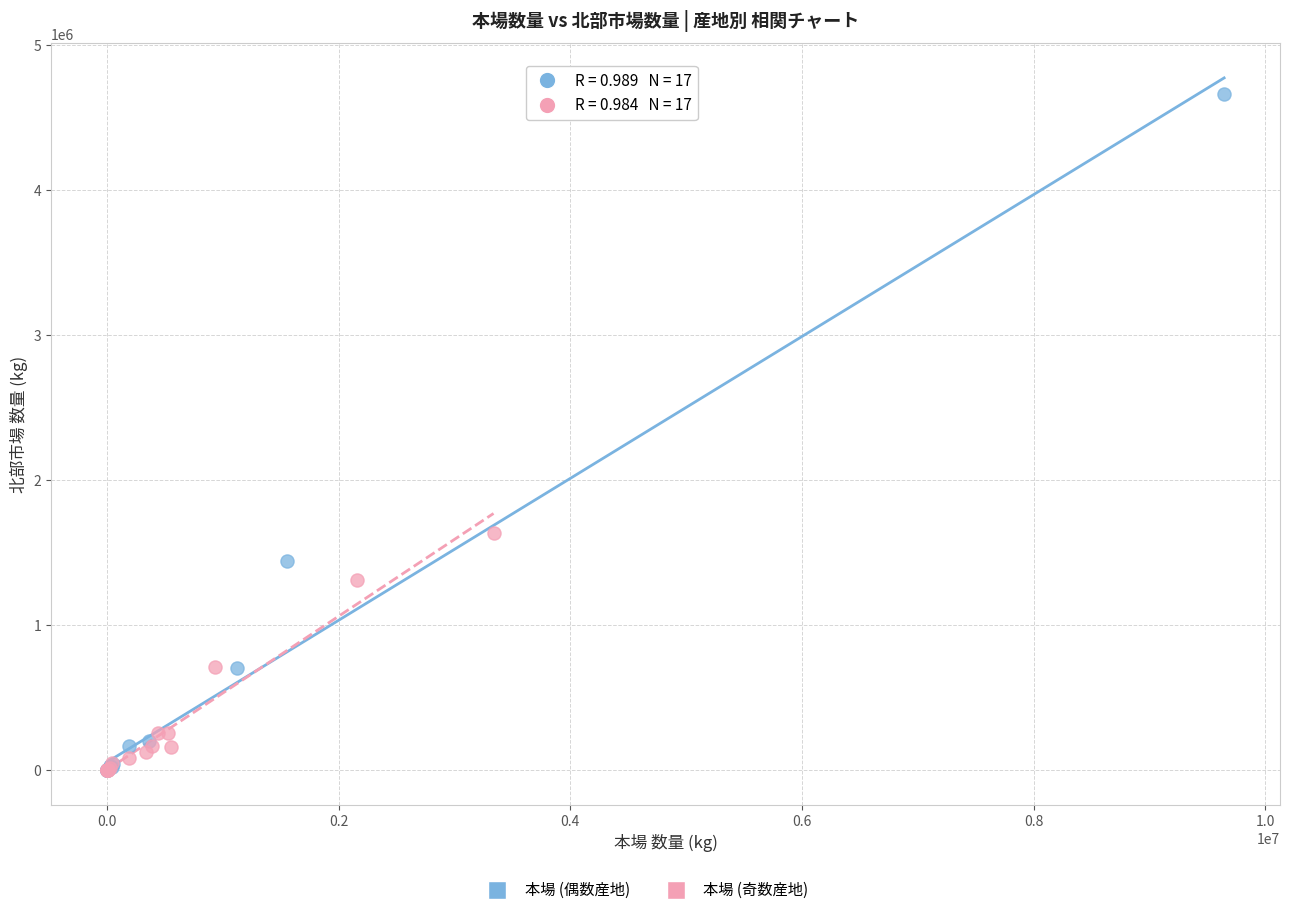

Which series contains the highest Y value?

本場 (偶数産地)